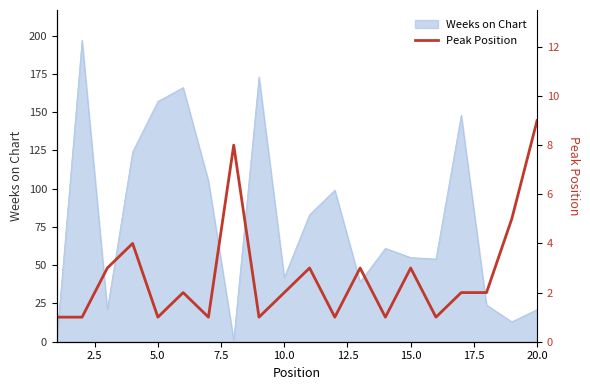

Is it true that Weeks on Chart equals 42 at 10.0?

True